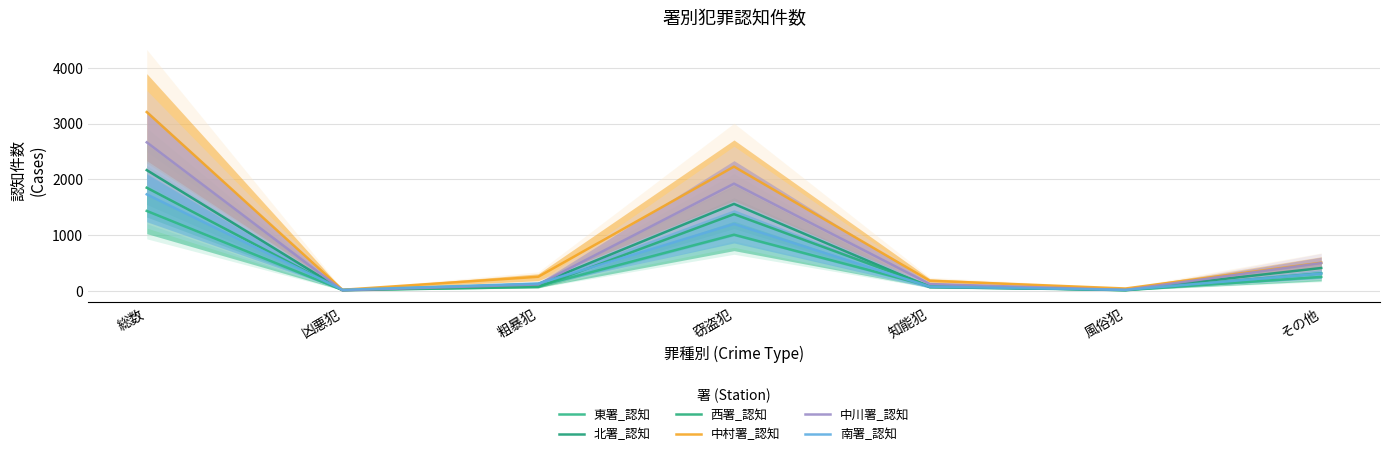

What is the sum of the 北署_認知 values at 総数 and 知能犯?

2227